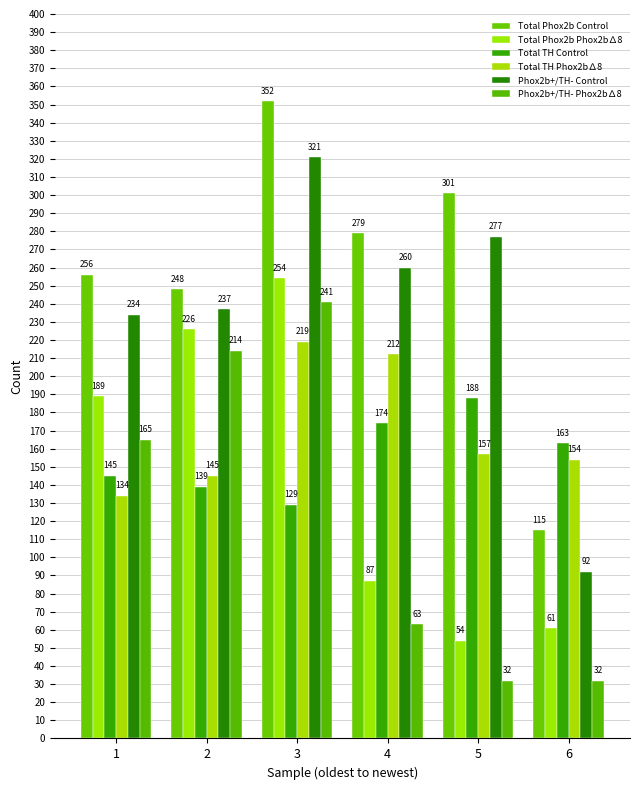

Rank the series at 5 from highest to lowest value.

Total Phox2b Control, Phox2b+/TH- Control, Total TH Control, Total TH Phox2b∆8, Total Phox2b Phox2b∆8, Phox2b+/TH- Phox2b∆8